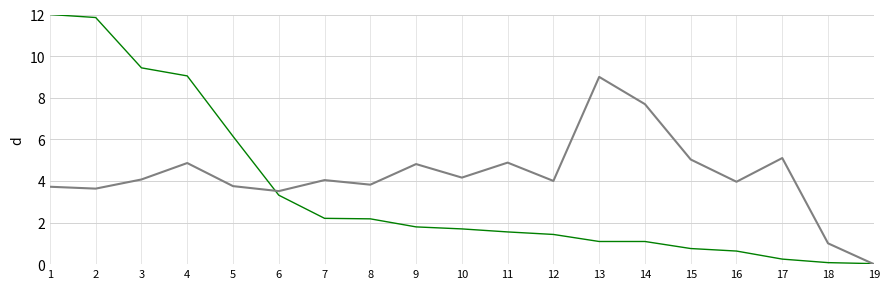

What is the total value across all series at 5?

9.9